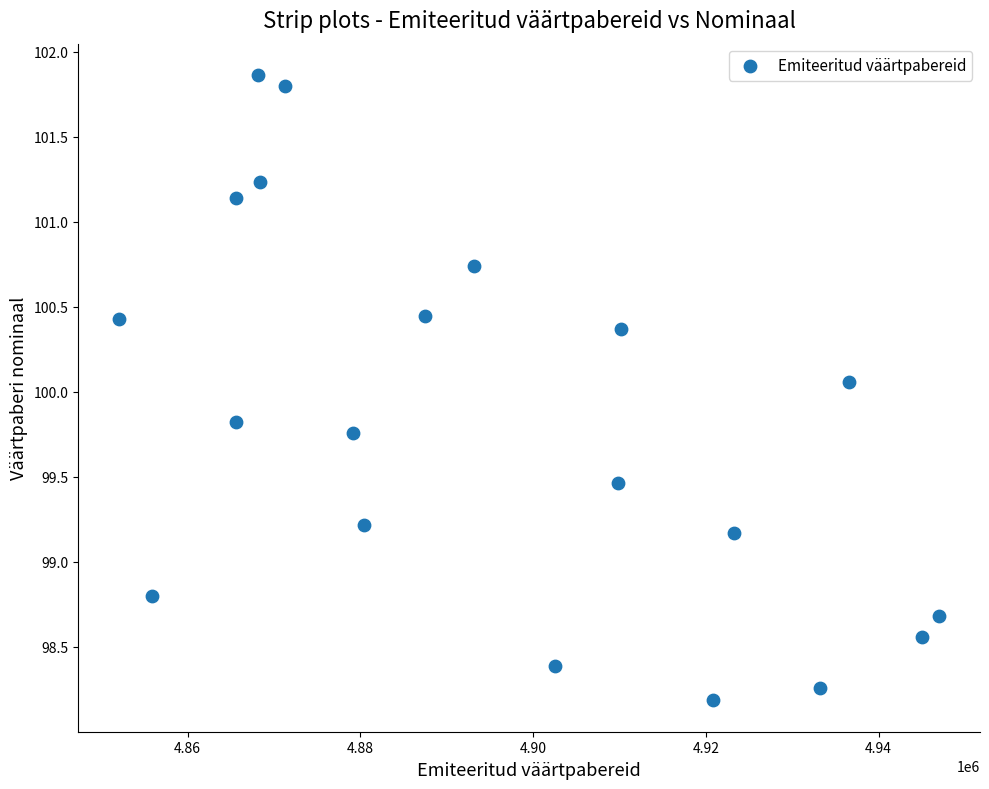

What is the range of X values (max minus min)?

94932.5